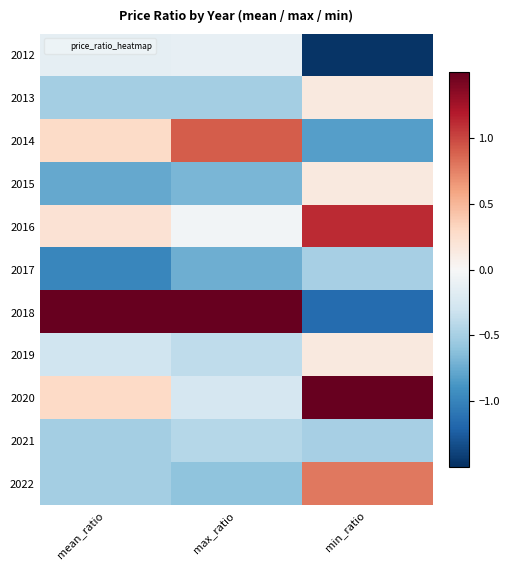

Rank the series at max_ratio from highest to lowest value.

2018, 2014, 2016, 2012, 2020, 2019, 2021, 2013, 2022, 2015, 2017